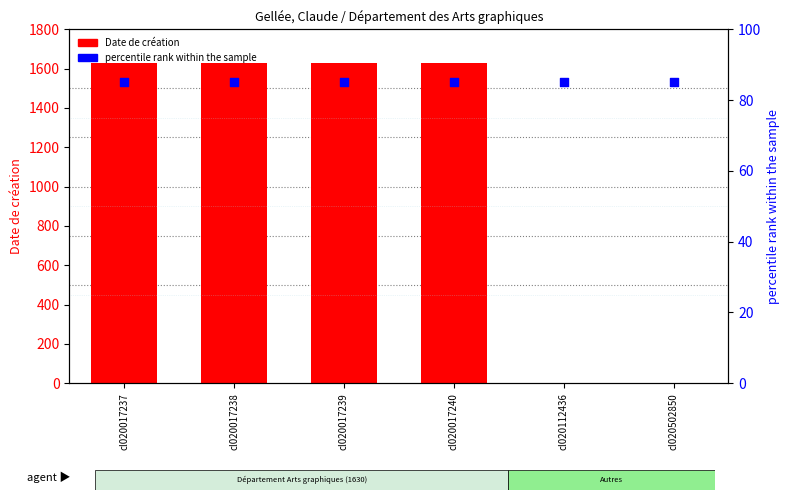

What are all the series names shown in the legend?

Date de création, percentile rank within the sample